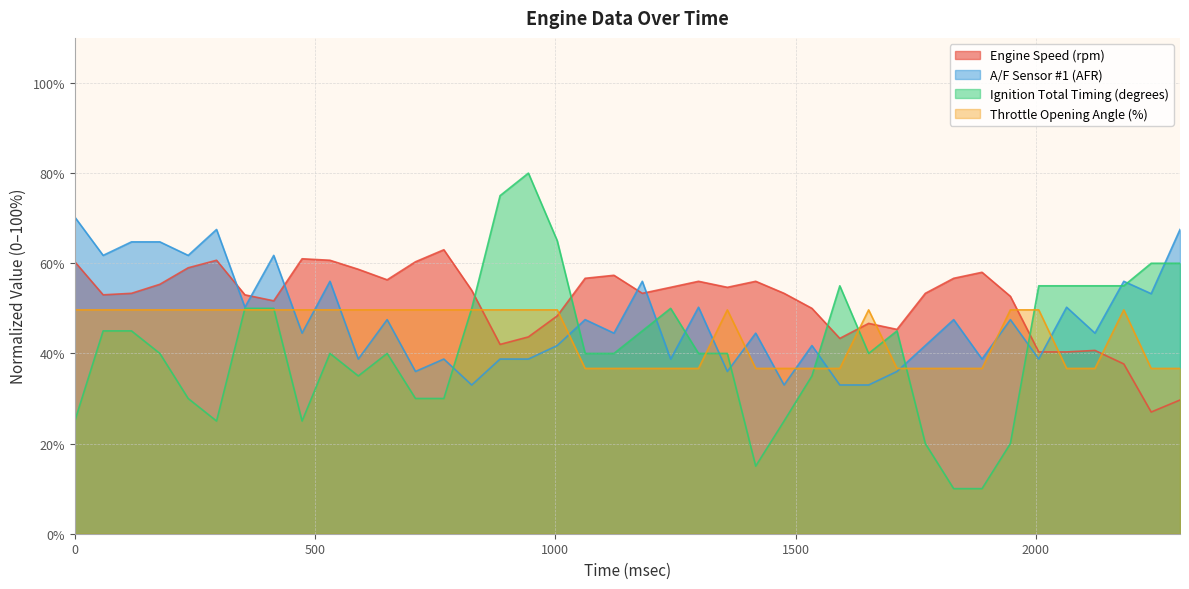

Where is the first local minimum for Ignition Total Timing (degrees)?

295